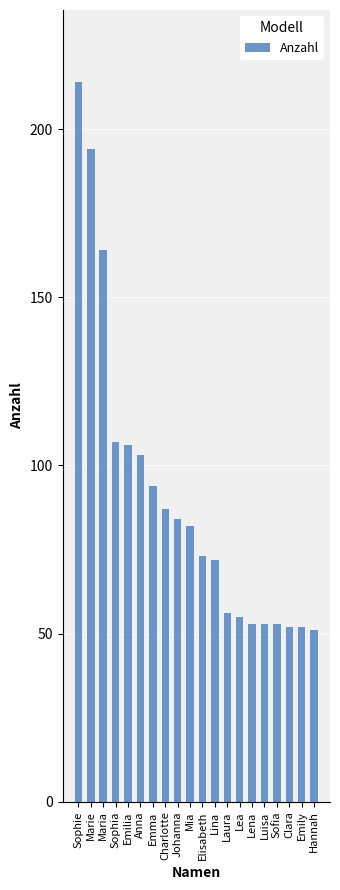

What is the change in value from Sophie to Emilia?

-108